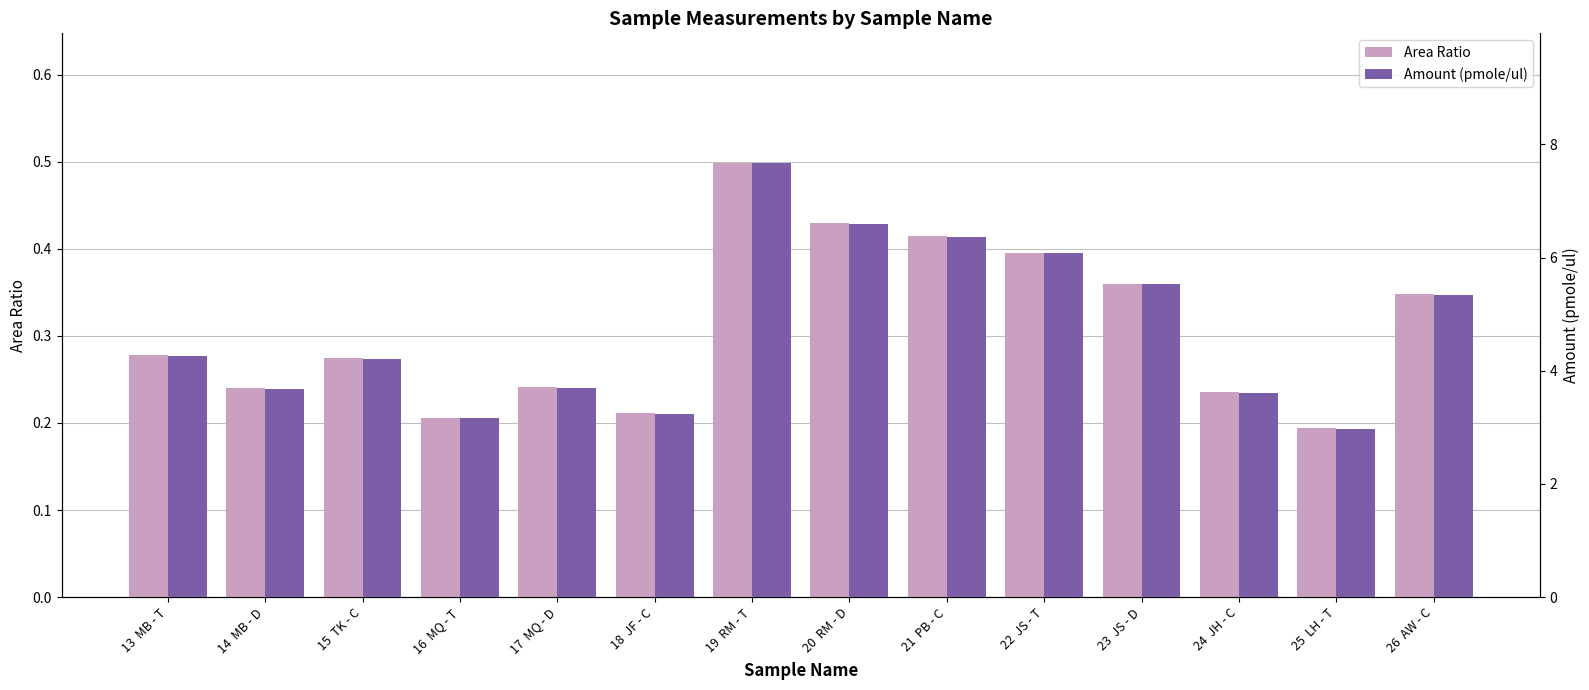

What is the minimum value for Amount (pmole/ul)?

3.0